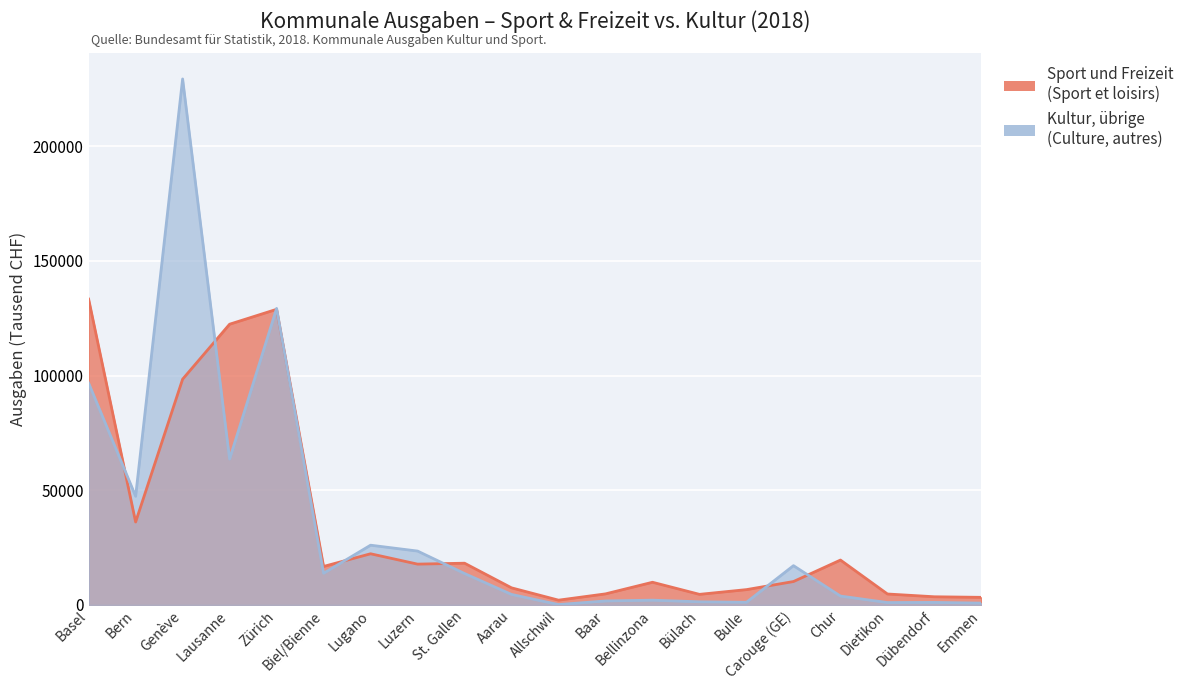

What is the label of the 8th point from the left?

Luzern